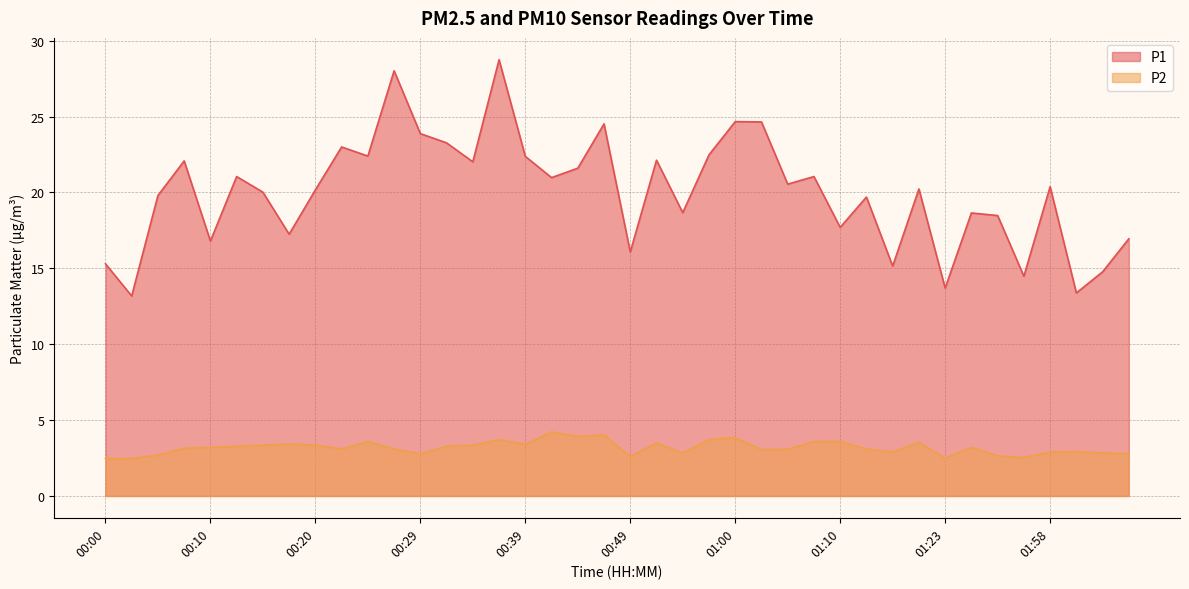

The P1 series shows 20.0 at 00:15. True or false?

True